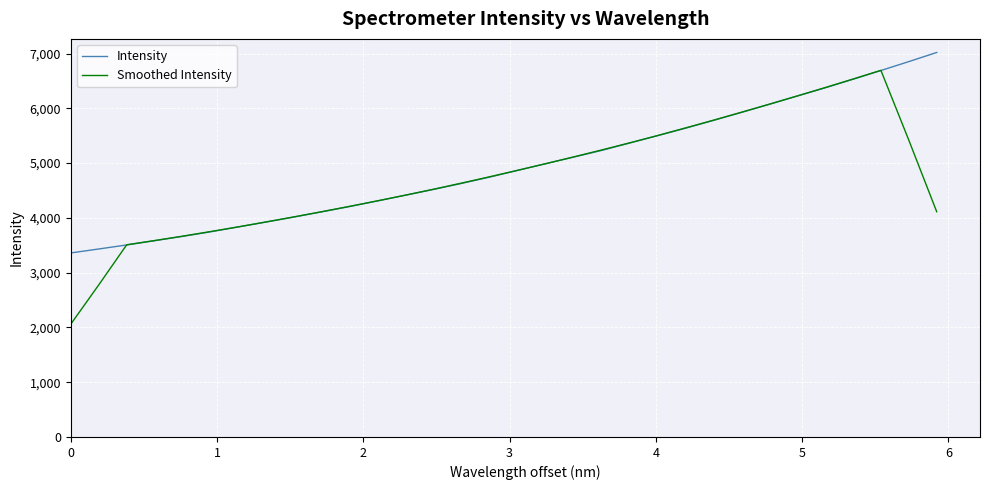

List the series in order of their peak value, highest first.

Intensity, Smoothed Intensity